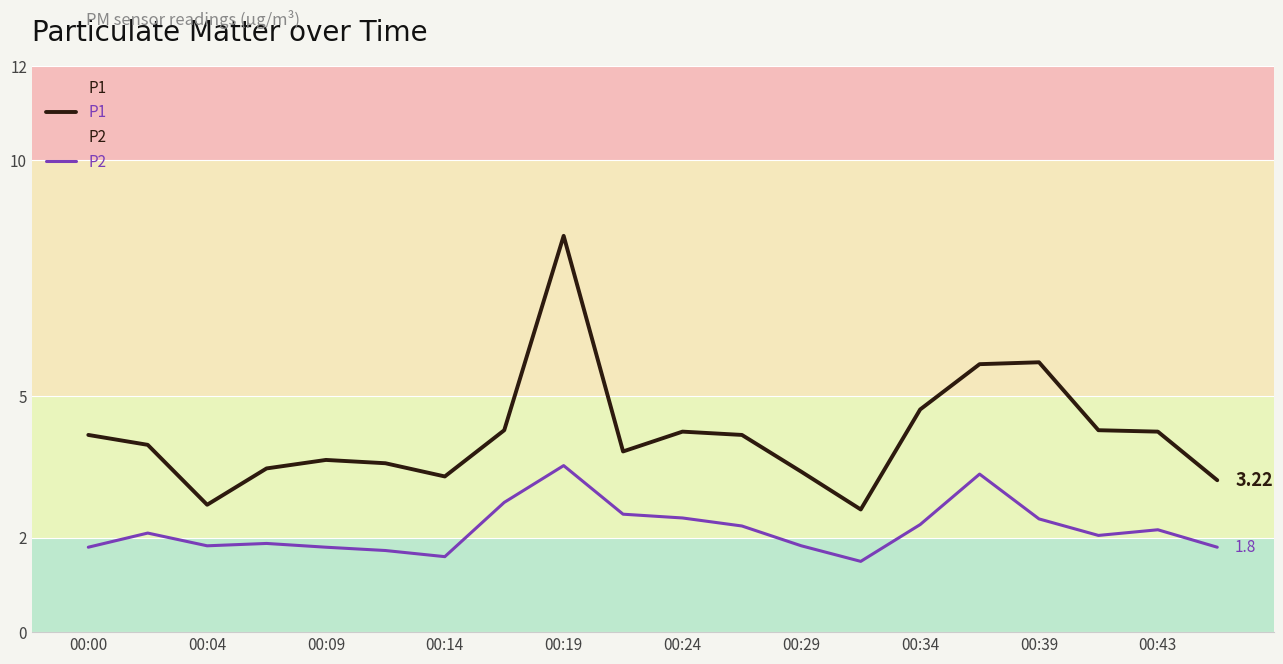

Which category has the highest value across all series?

00:19